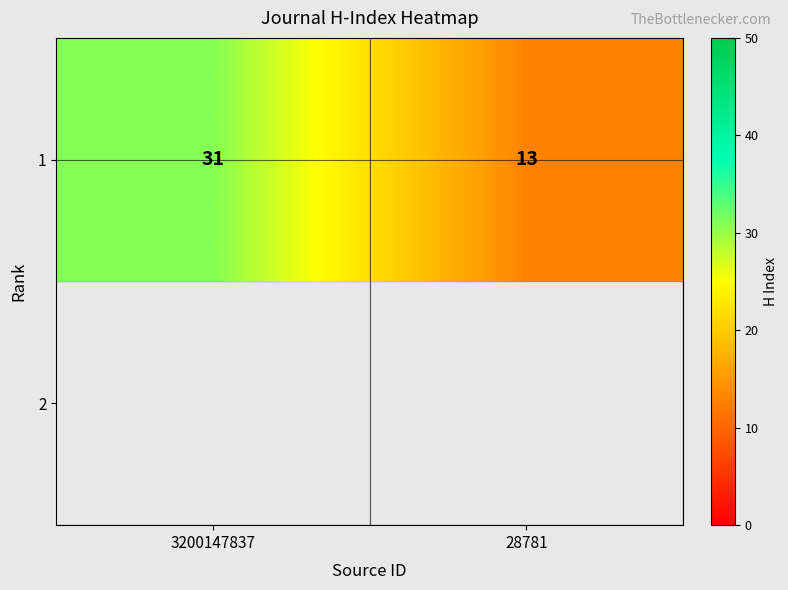

Approximately how many times larger is the value at 28781 compared to 3200147837?

0.4